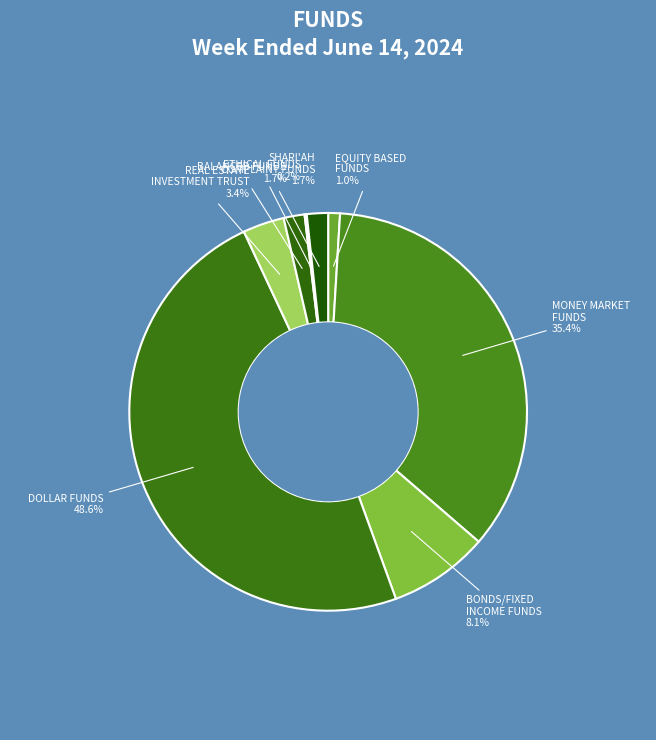

Rank the categories by value from lowest to highest.

ETHICAL FUNDS, EQUITY BASED FUNDS, BALANCED FUNDS, SHARI'AH COMPLAINT FUNDS, REAL ESTATE INVESTMENT TRUST, BONDS/FIXED INCOME FUNDS, MONEY MARKET FUNDS, DOLLAR FUNDS